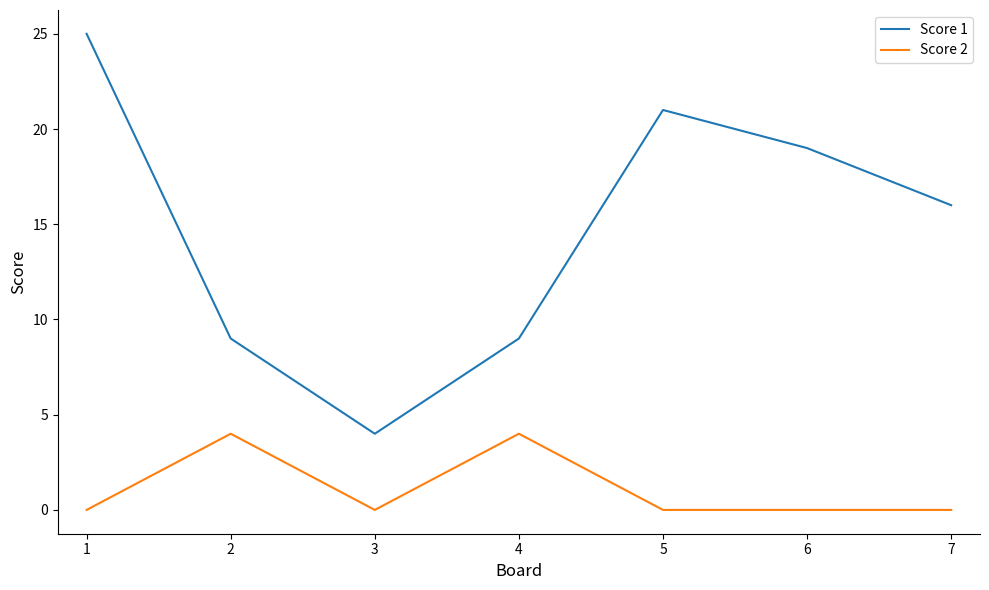

At which category is the sum across all series the highest?

1